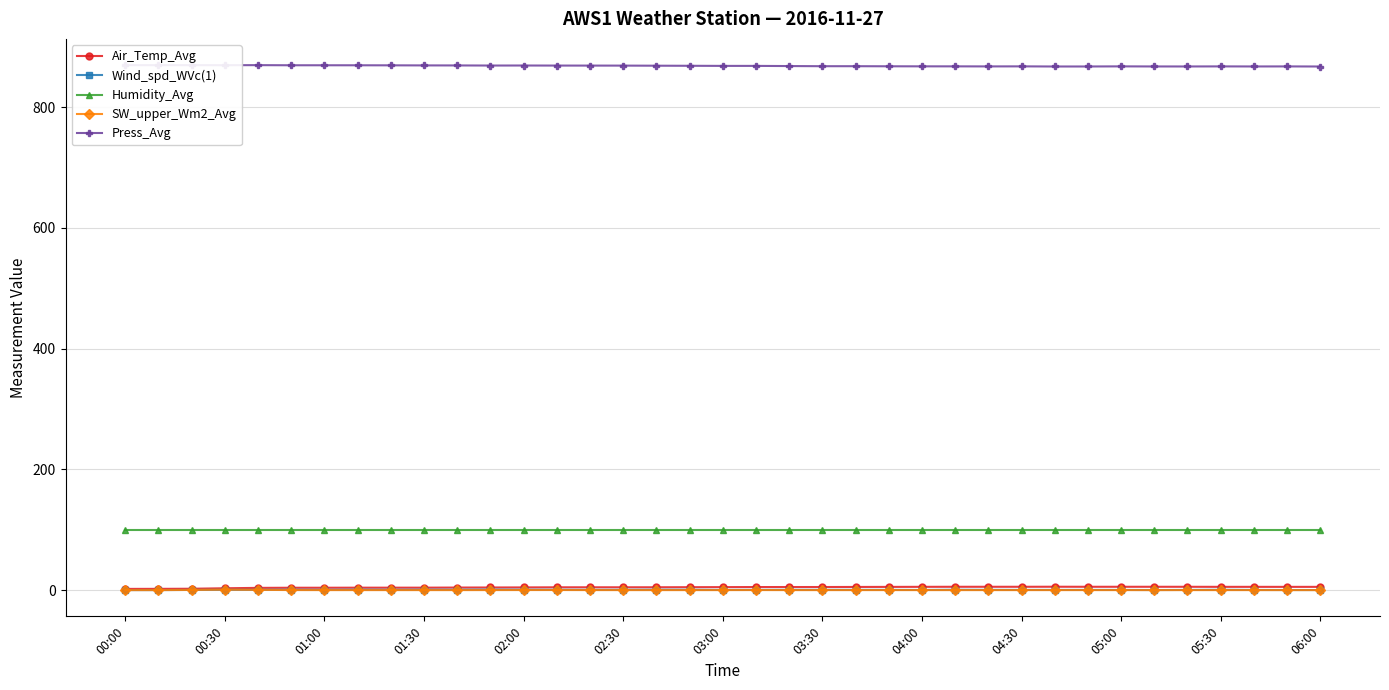

True or false: SW_upper_Wm2_Avg has more than 2 points higher than both neighbors.

True